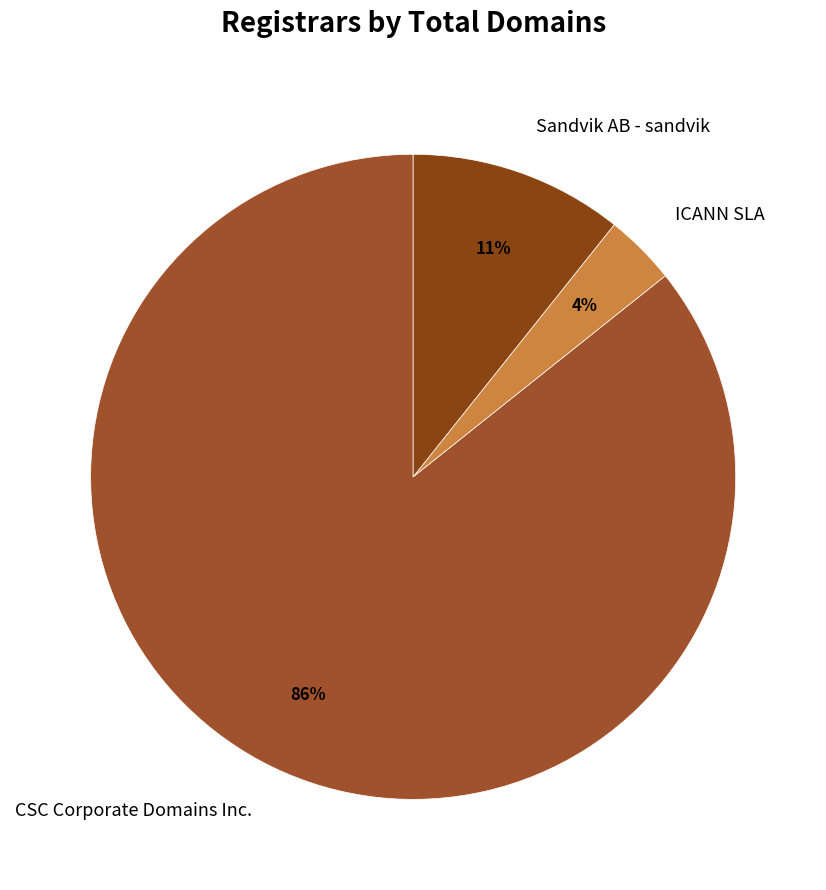

Is it true that Sandvik AB - sandvik is 11% of the pie?

True